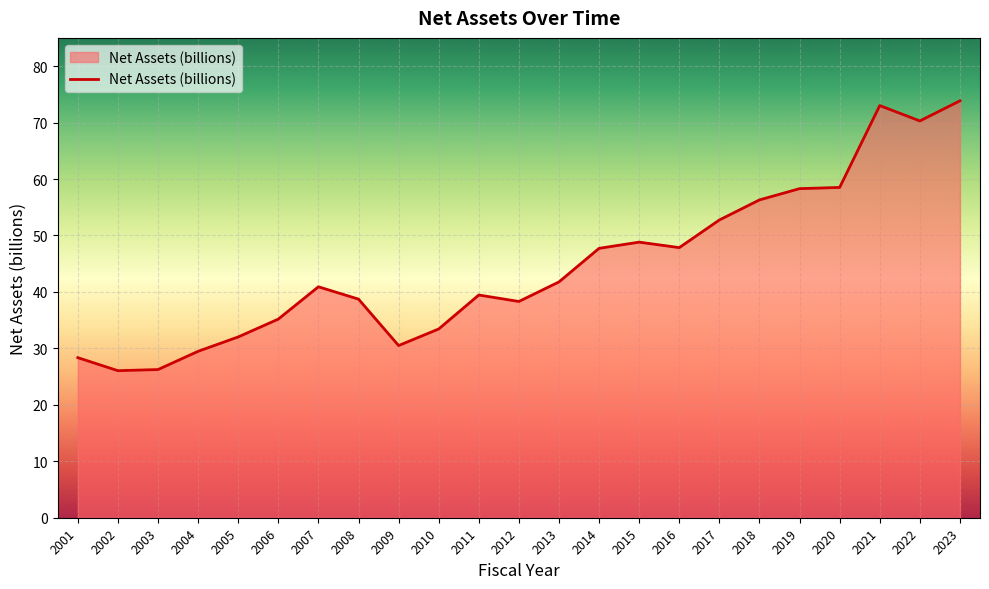

What is the change in value from 2003 to 2016?

+21.6